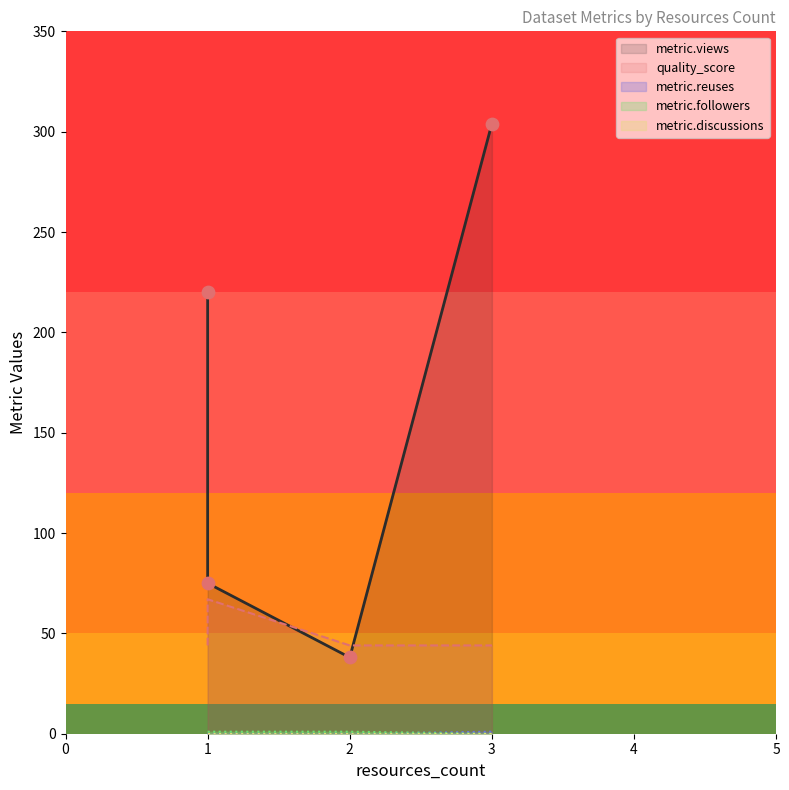

Which series has the largest Y range (max minus min)?

metric.views